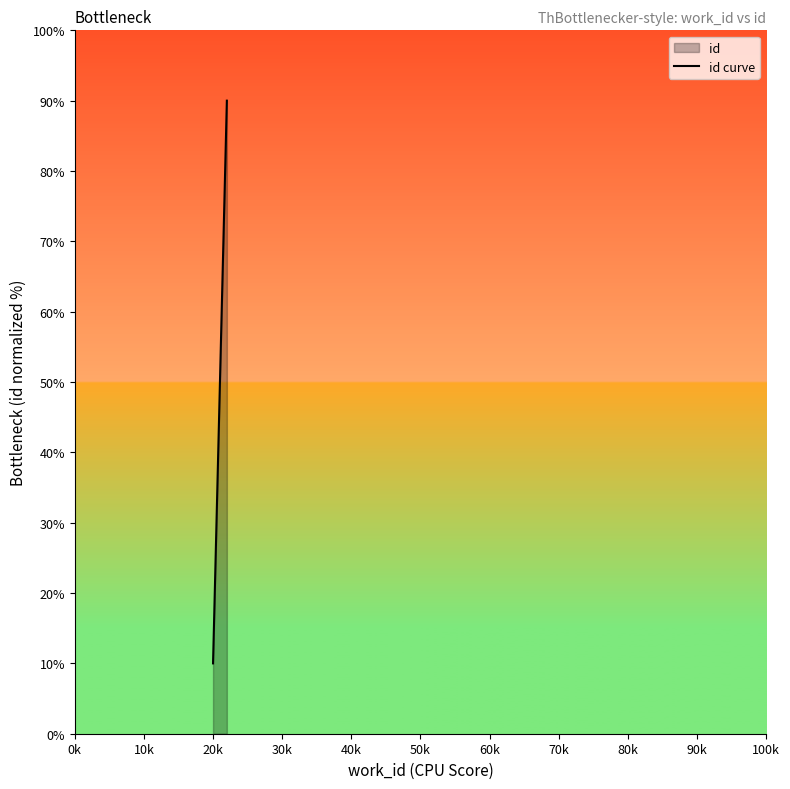

What is the sum of all values?

150